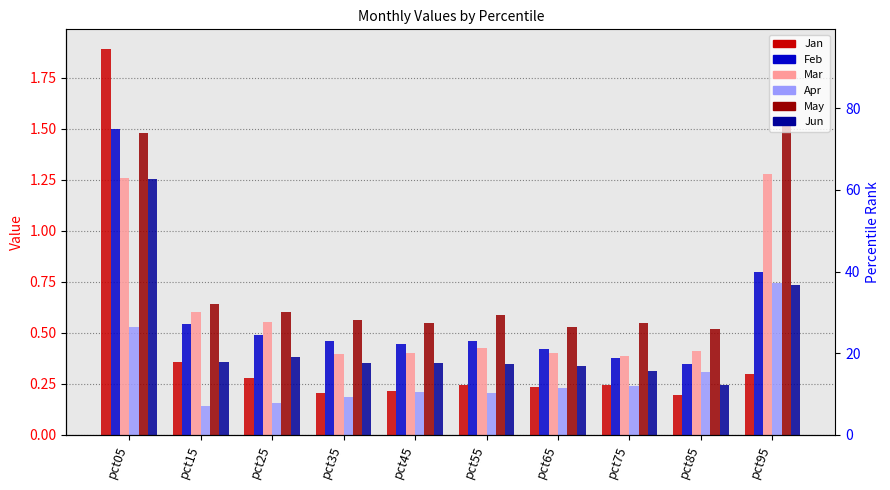

What is the approximate value of Apr at pct45?

0.2